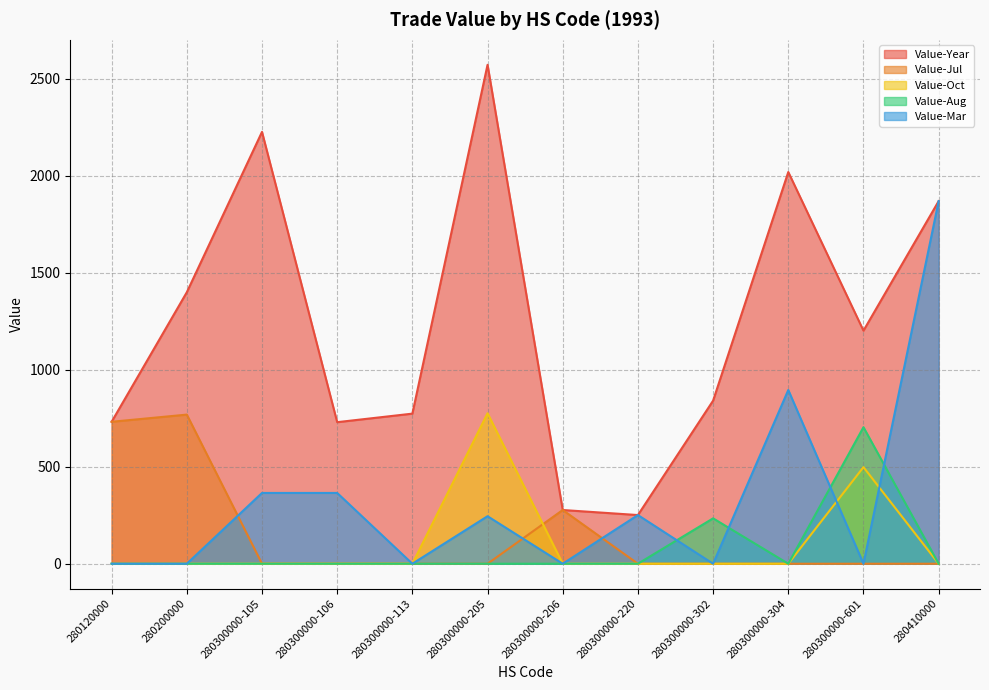

What is the sum of all Value-Year values?

14897